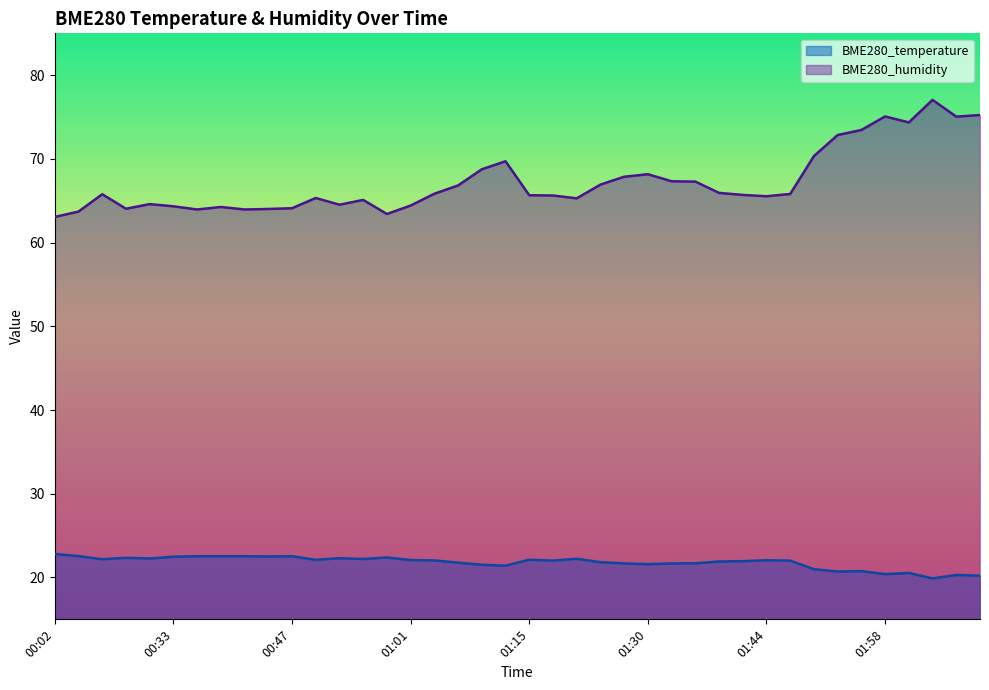

What is the average value of the BME280_humidity series?

67.3